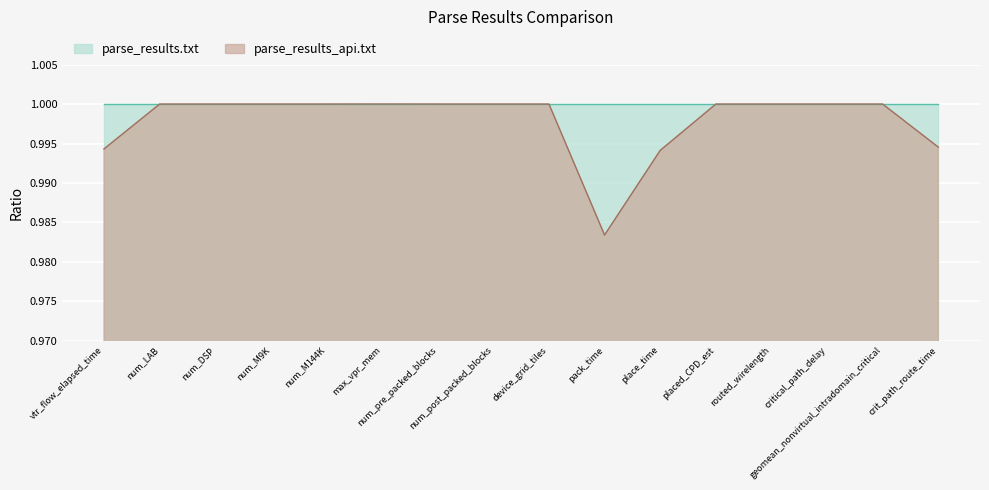

Reading left to right, list all the values displayed in this chart.

vtr_flow_elapsed_time=1.0	num_LAB=1.0	num_DSP=1.0	num_M9K=1.0	num_M144K=1.0	max_vpr_mem=1.0	num_pre_packed_blocks=1.0	num_post_packed_blocks=1.0	device_grid_tiles=1.0	pack_time=1.0	place_time=1.0	placed_CPD_est=1.0	routed_wirelength=1.0	critical_path_delay=1.0	geomean_nonvirtual_intradomain_critical=1.0	crit_path_route_time=1.0